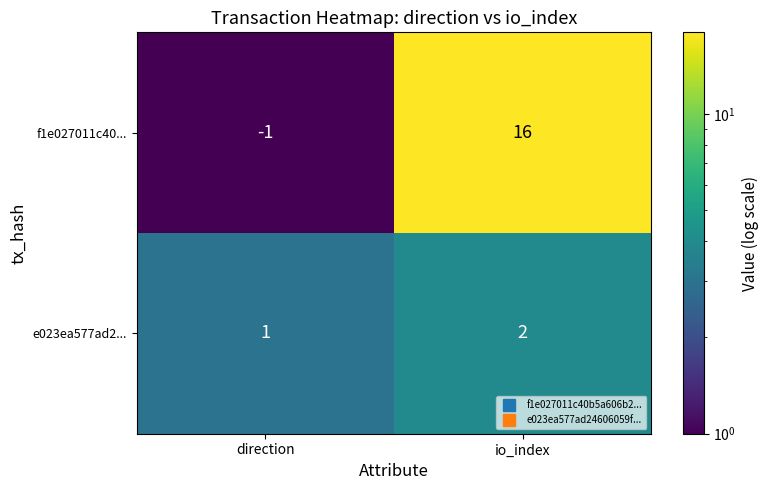

Rank the series by their average value, from highest to lowest.

f1e027011c40..., e023ea577ad2...